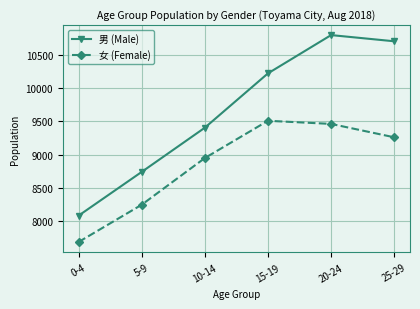

What value does the 女 (Female) series have at 15-19, to the nearest 10?

9510